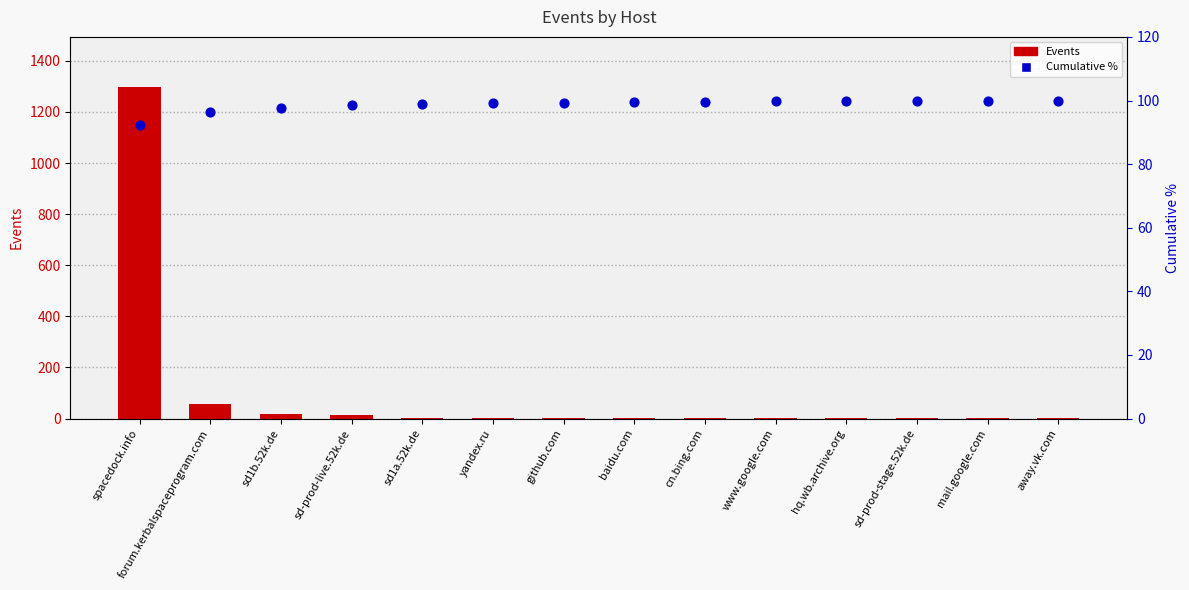

Which series has the largest total across all categories?

Events